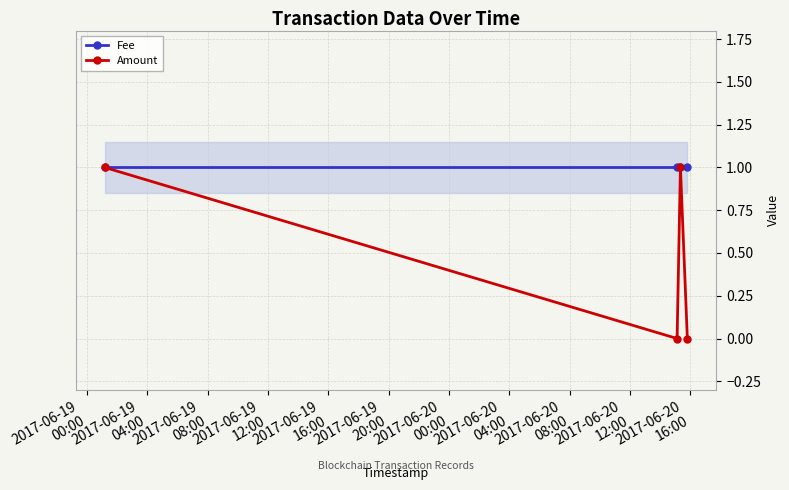

In Amount, how many points are higher than both neighbors (excluding endpoints)?

1